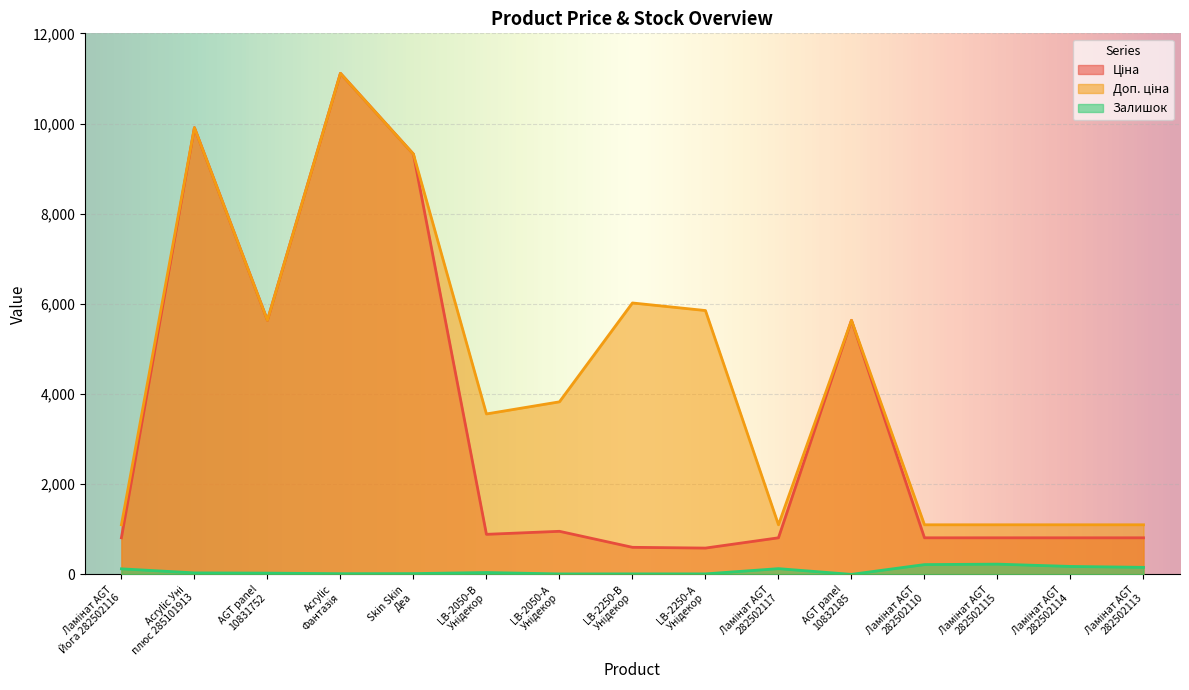

List the series in order of their overall mean, highest first.

Доп. ціна, Ціна, Залишок